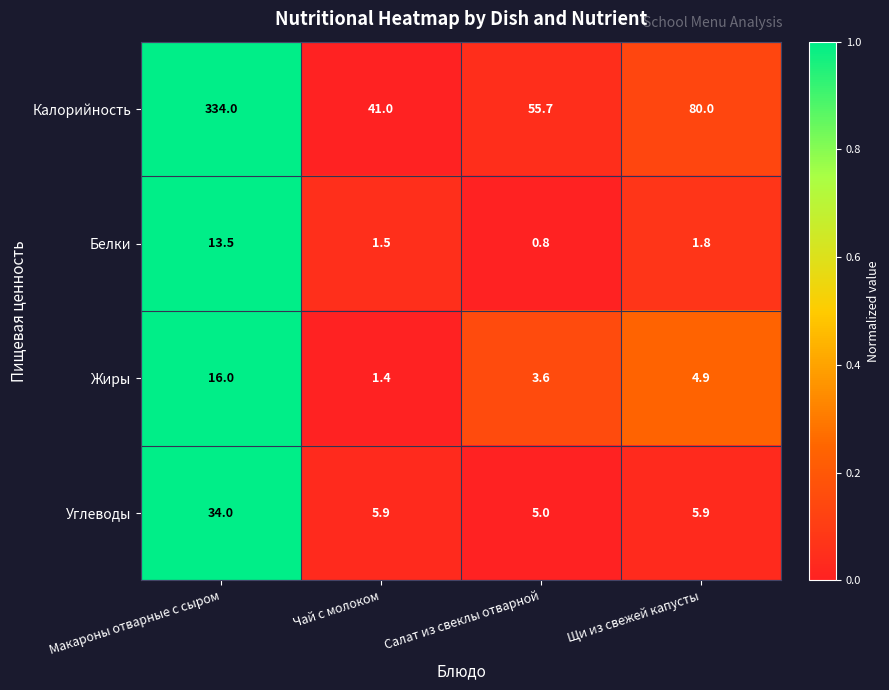

Rank the series at Щи из свежей капусты from lowest to highest value.

Белки, Жиры, Углеводы, Калорийность